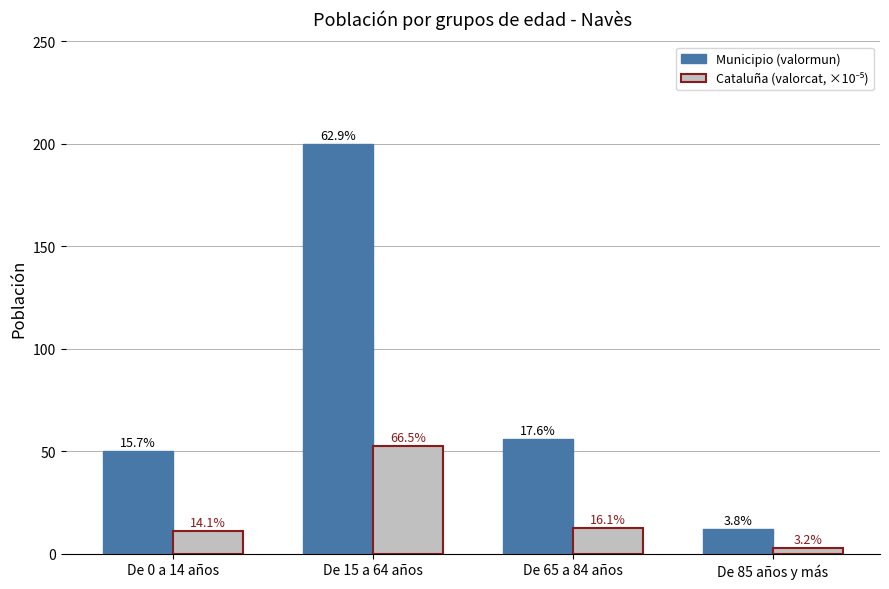

Does the chart contain any negative values?

No